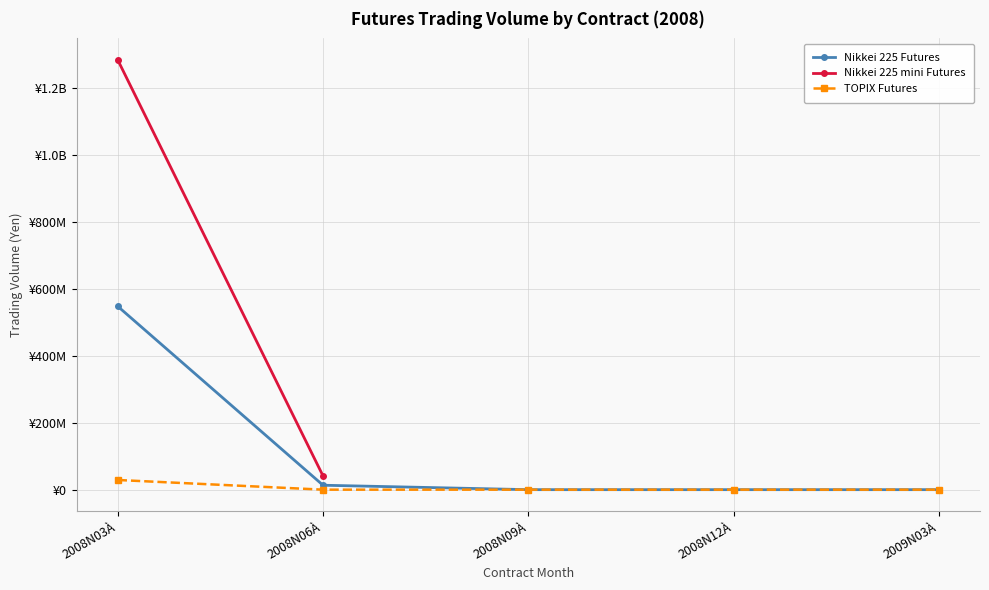

True or false: TOPIX Futures and Nikkei 225 Futures intersect in this chart.

False